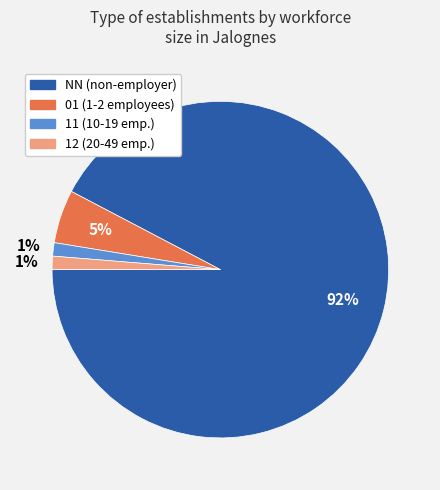

To the nearest percent, what is the average slice percentage?

25%